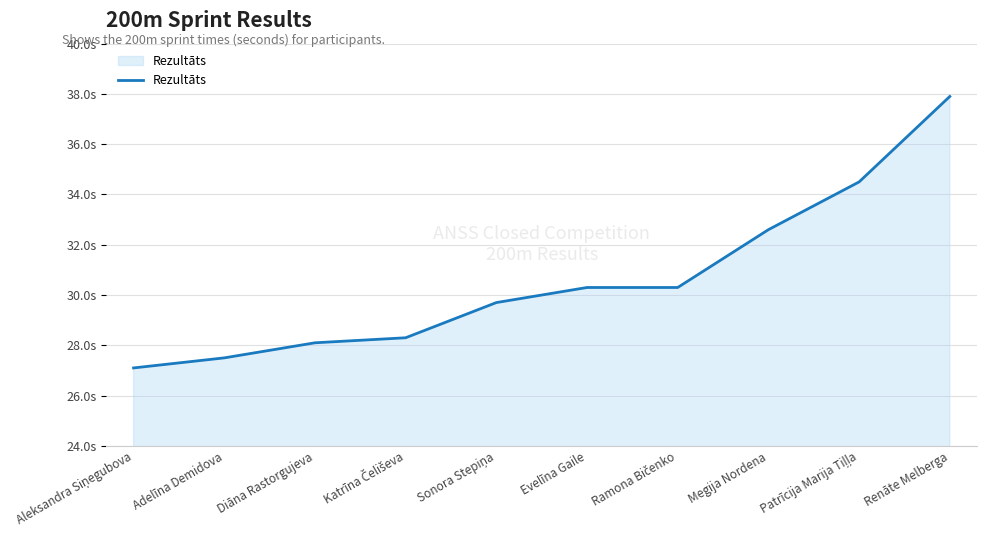

Does the chart have visible grid lines?

Yes